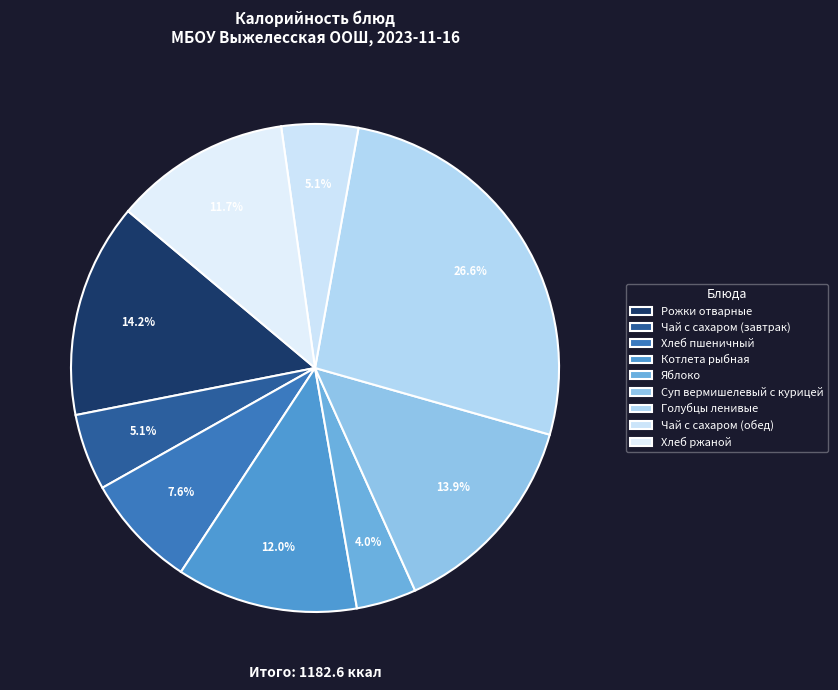

How many segments does this pie chart have?

9